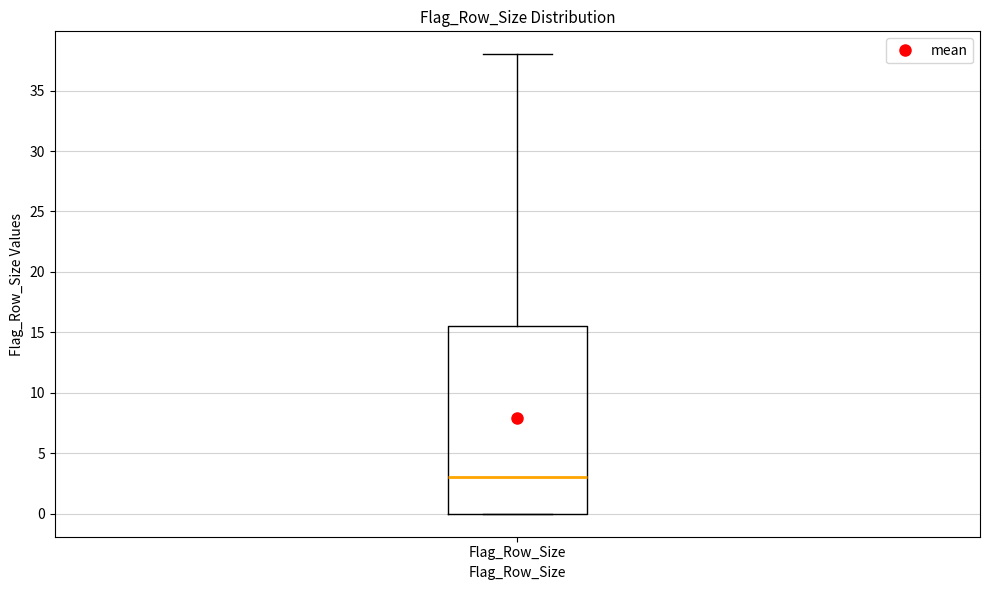

Read this box plot against the y-axis: the position of the median line, the range covered by the box, and the ends of both whiskers. The values are not printed on the chart, so give them approximately, as read against the axis.

median 3.0, box 0.0 to 15.5, whiskers 0.0 to 38.0